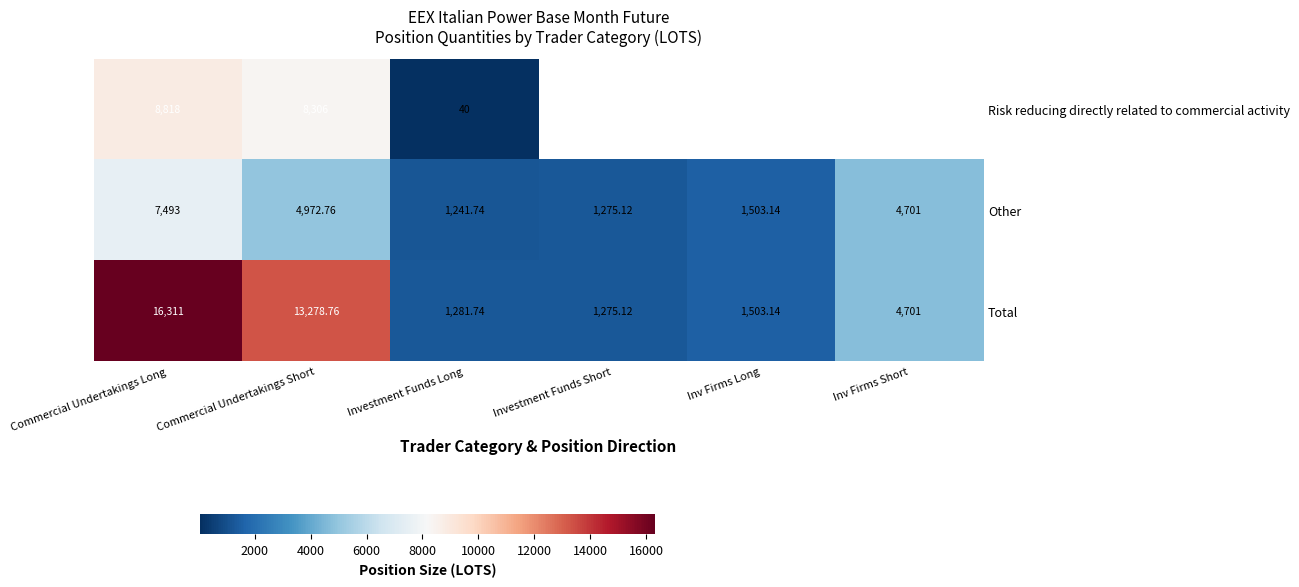

List the labels in order of Other value, smallest first.

Investment Funds Long, Investment Funds Short, Inv Firms Long, Inv Firms Short, Commercial Undertakings Short, Commercial Undertakings Long